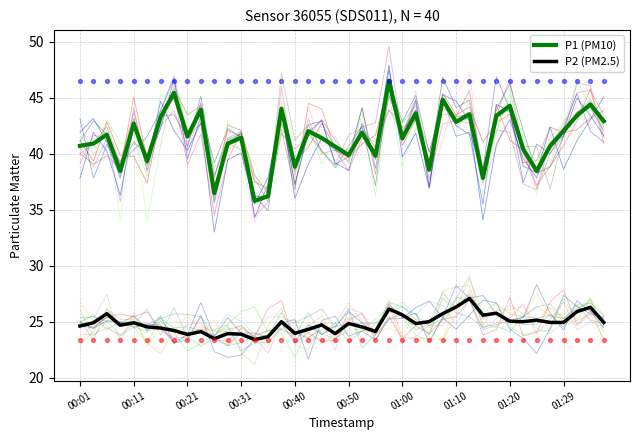

True or false: P2 (PM2.5) and P1 (PM10) cross at least once.

False